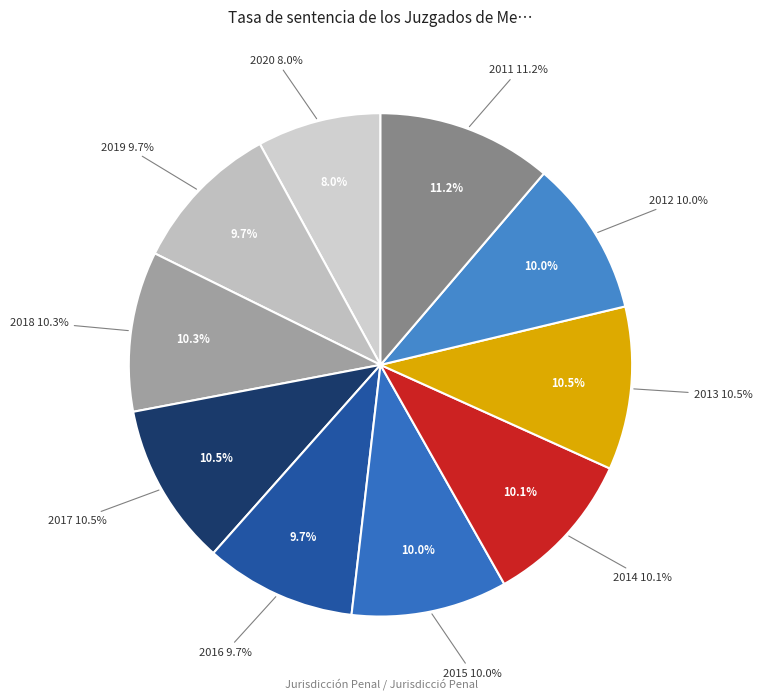

What percentage is the 2020 slice, to the nearest percent?

8%